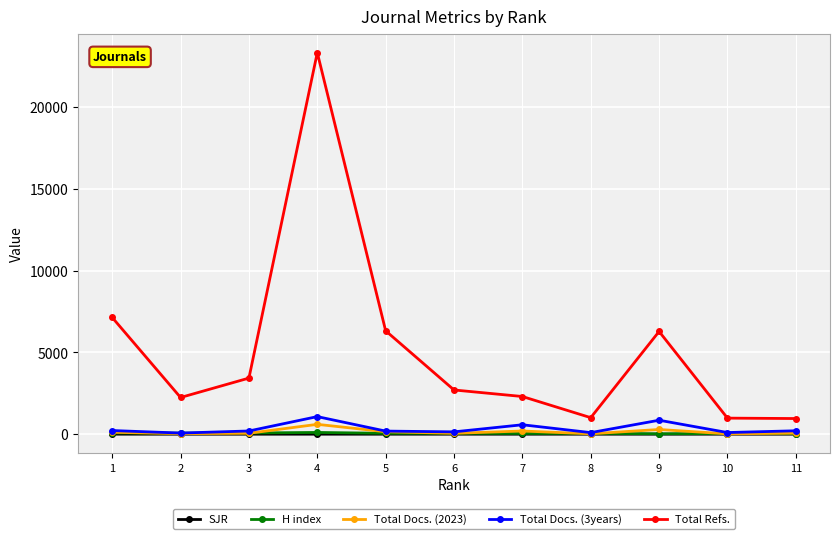

True or false: Total Docs. (3years) and Total Refs. cross at least once.

False